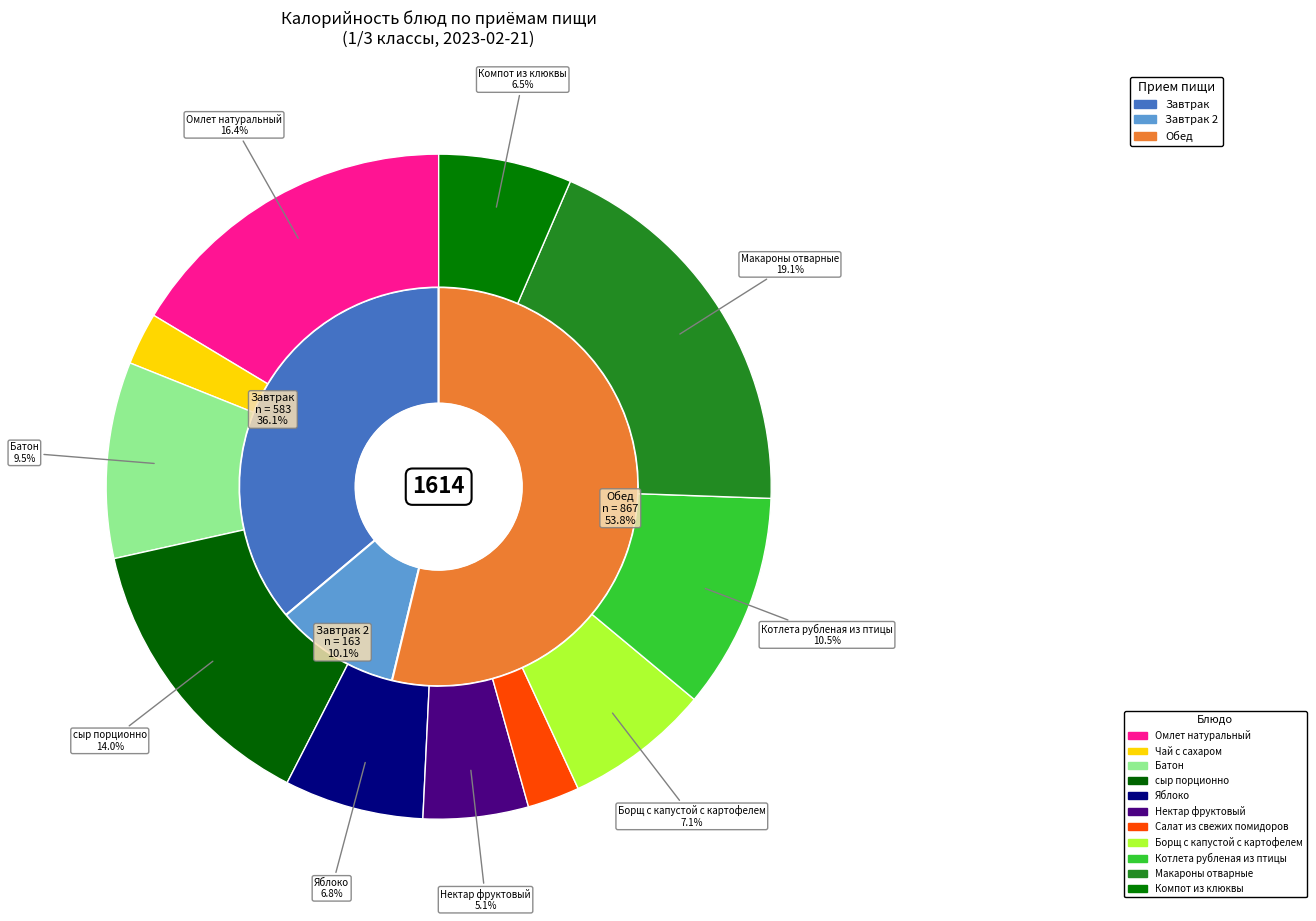

Count the number of slices in the pie.

11